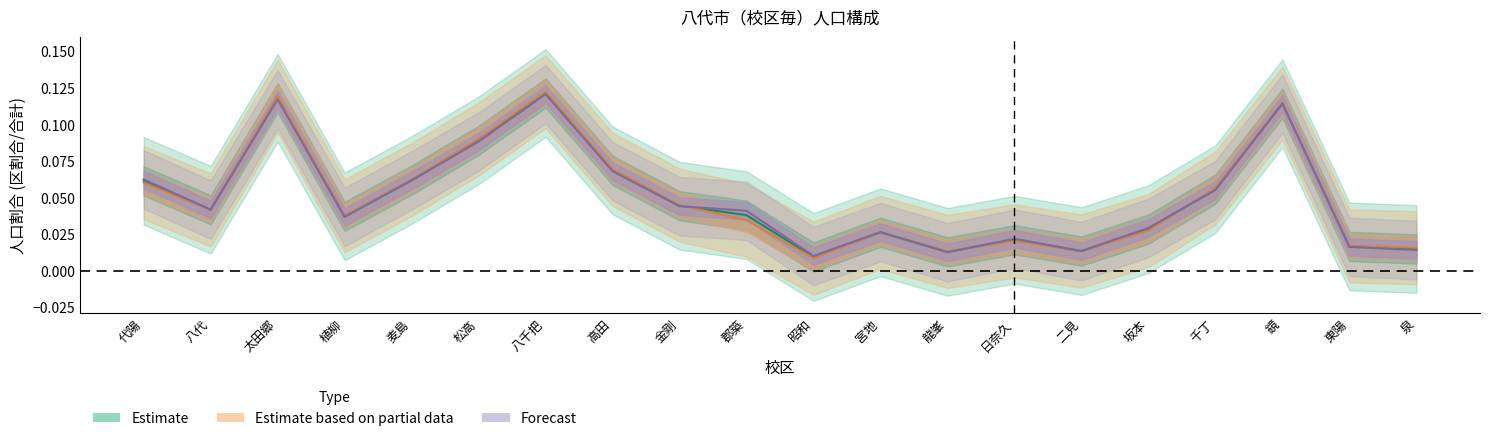

What position from the left is 千丁?

17